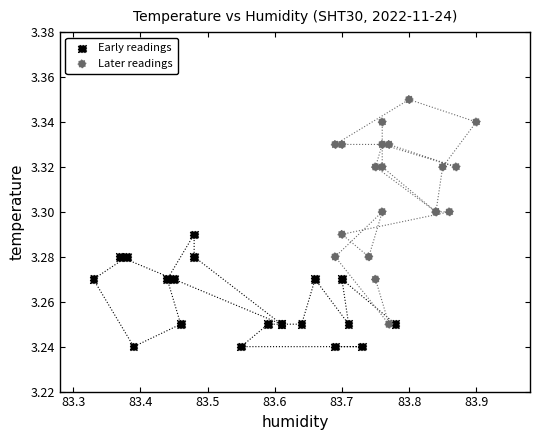

Which series contains the lowest Y value?

Early readings